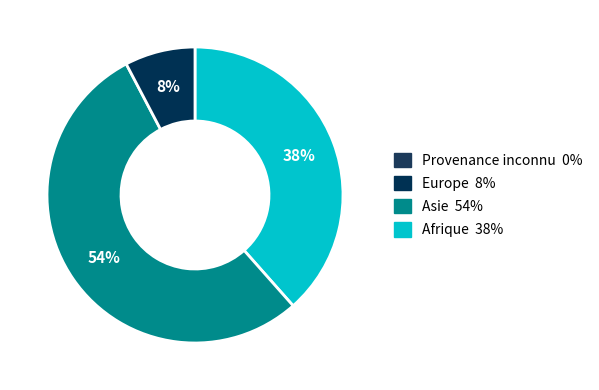

Does any single category account for the majority?

Yes